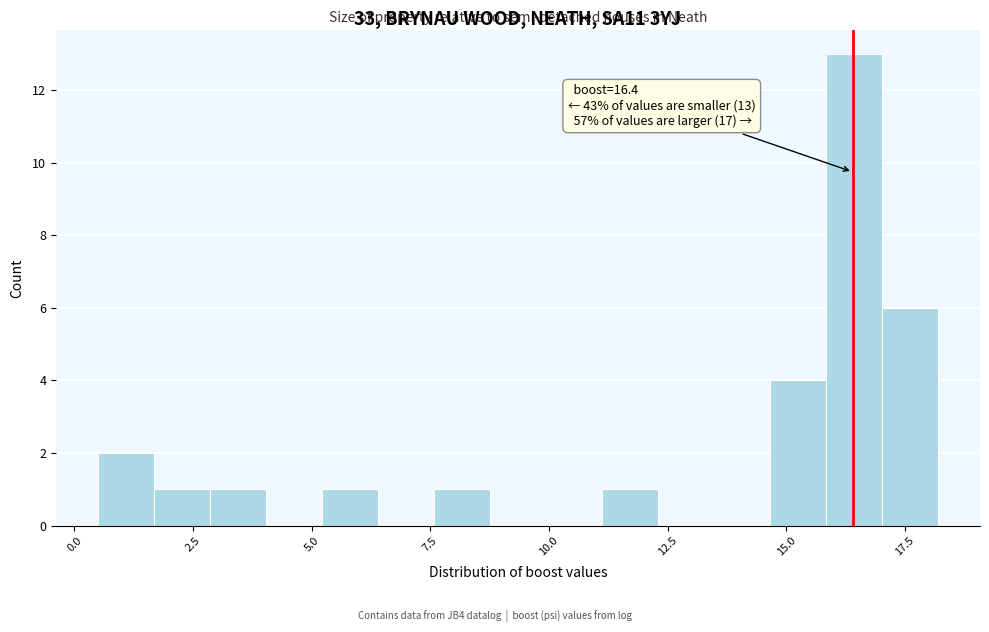

Around what value on the x-axis is the tallest bar? Give the approximate position of its centre, as read against the axis.

16.5